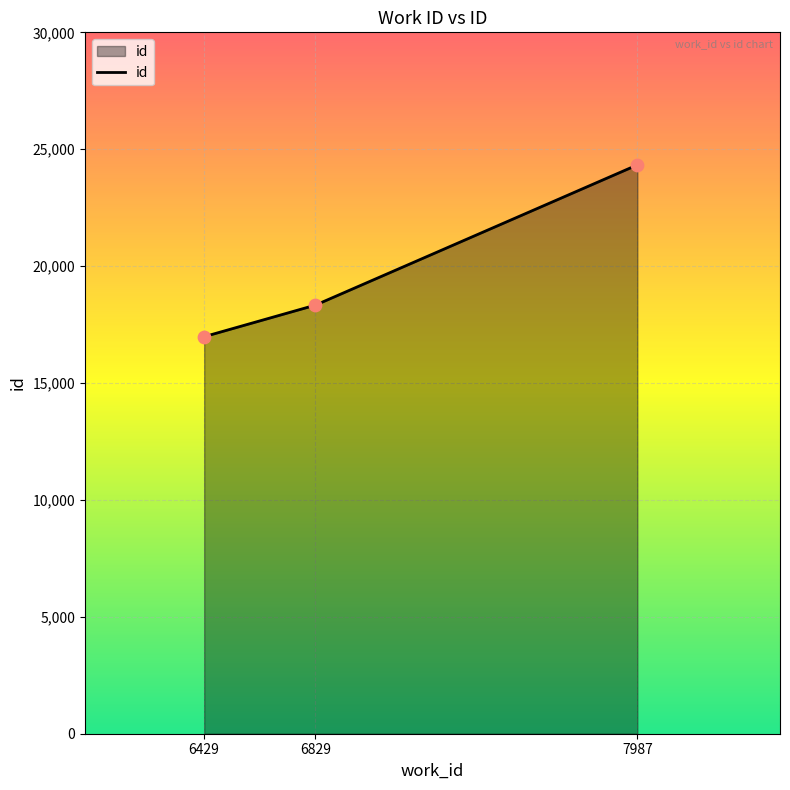

Between 6429 and 7987, which is larger?

7987